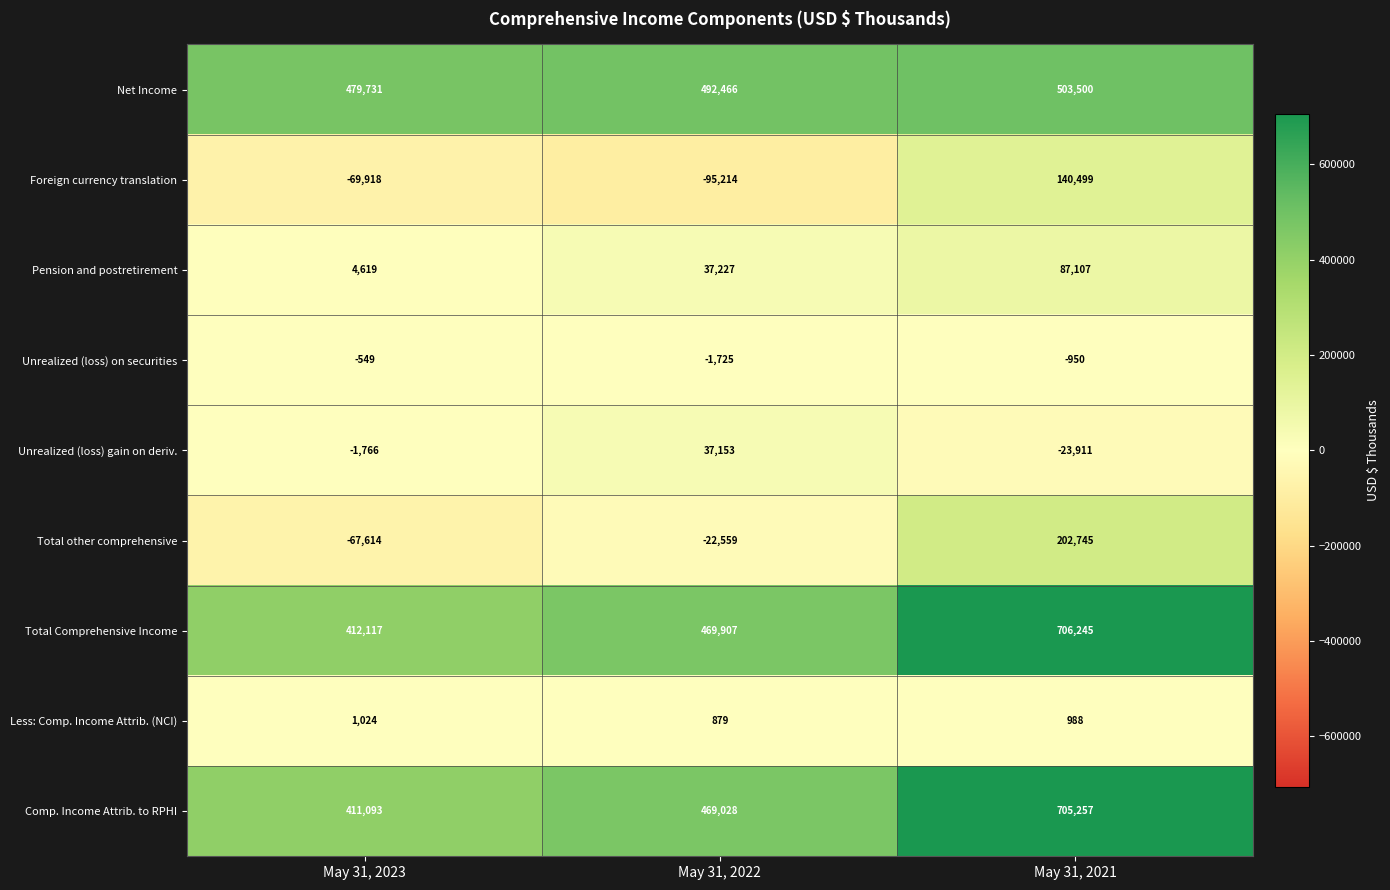

Reading right to left, transcribe all the data shown in this chart.

Net Income: May 31, 2021=503500	May 31, 2022=492466	May 31, 2023=479731
Foreign currency translation: May 31, 2021=140499	May 31, 2022=-95214	May 31, 2023=-69918
Pension and postretirement: May 31, 2021=87107	May 31, 2022=37227	May 31, 2023=4619
Unrealized (loss) on securities: May 31, 2021=-950	May 31, 2022=-1725	May 31, 2023=-549
Unrealized (loss) gain on deriv.: May 31, 2021=-23911	May 31, 2022=37153	May 31, 2023=-1766
Total other comprehensive: May 31, 2021=202745	May 31, 2022=-22559	May 31, 2023=-67614
Total Comprehensive Income: May 31, 2021=706245	May 31, 2022=469907	May 31, 2023=412117
Less: Comp. Income Attrib. (NCI): May 31, 2021=988	May 31, 2022=879	May 31, 2023=1024
Comp. Income Attrib. to RPHI: May 31, 2021=705257	May 31, 2022=469028	May 31, 2023=411093